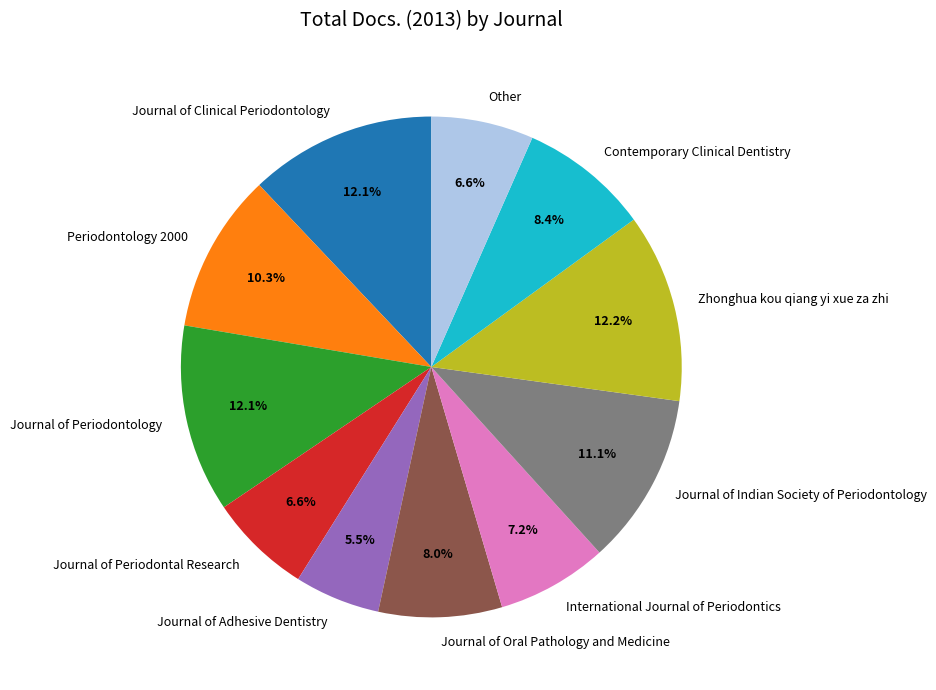

Approximately how many times larger is the value at Journal of Indian Society of Periodontology compared to Zhonghua kou qiang yi xue za zhi?

0.9